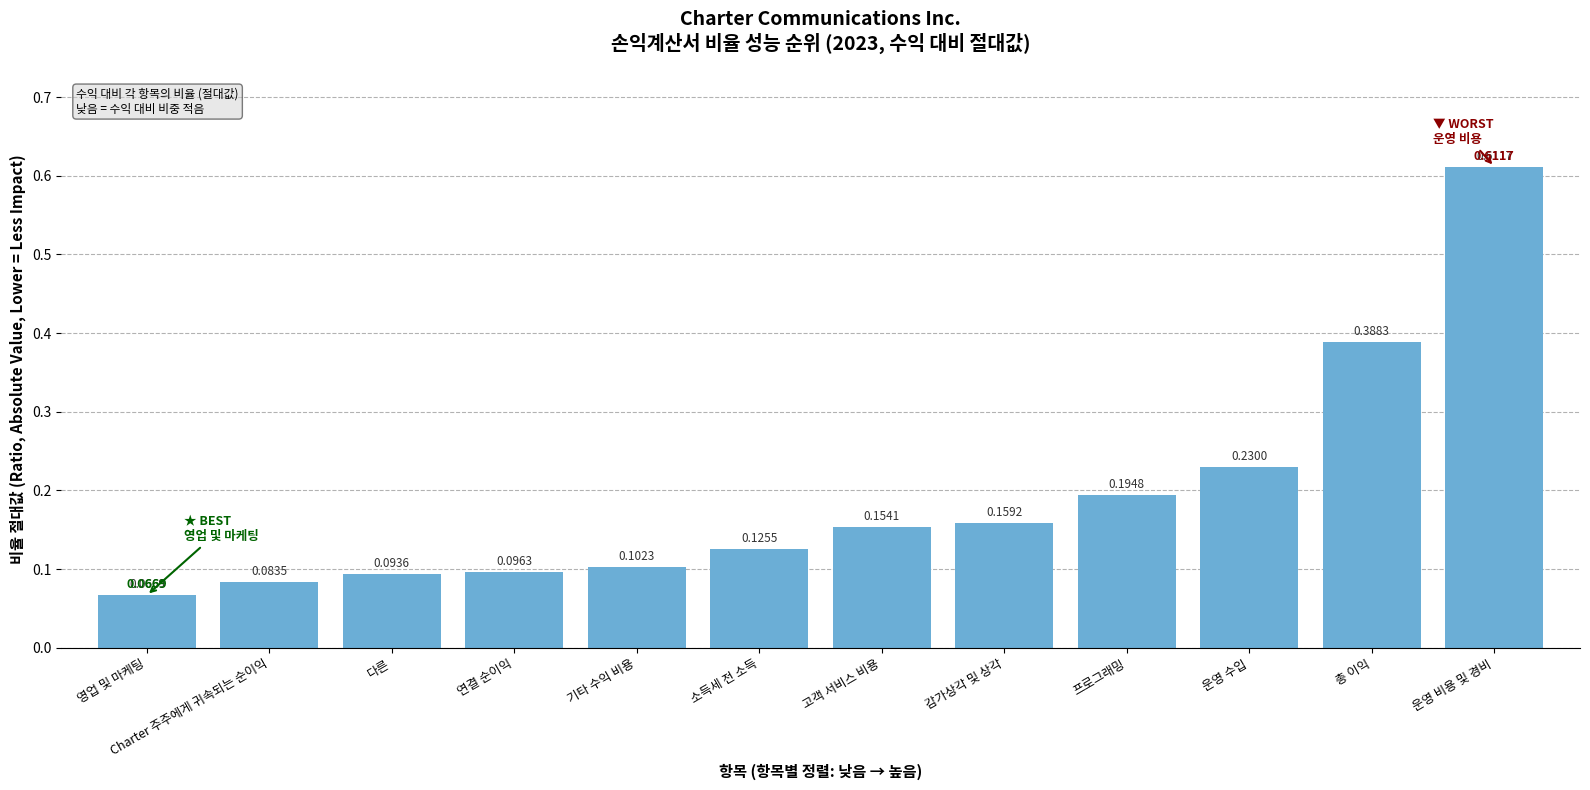

Which label corresponds to the largest value in the chart?

운영 비용 및 경비